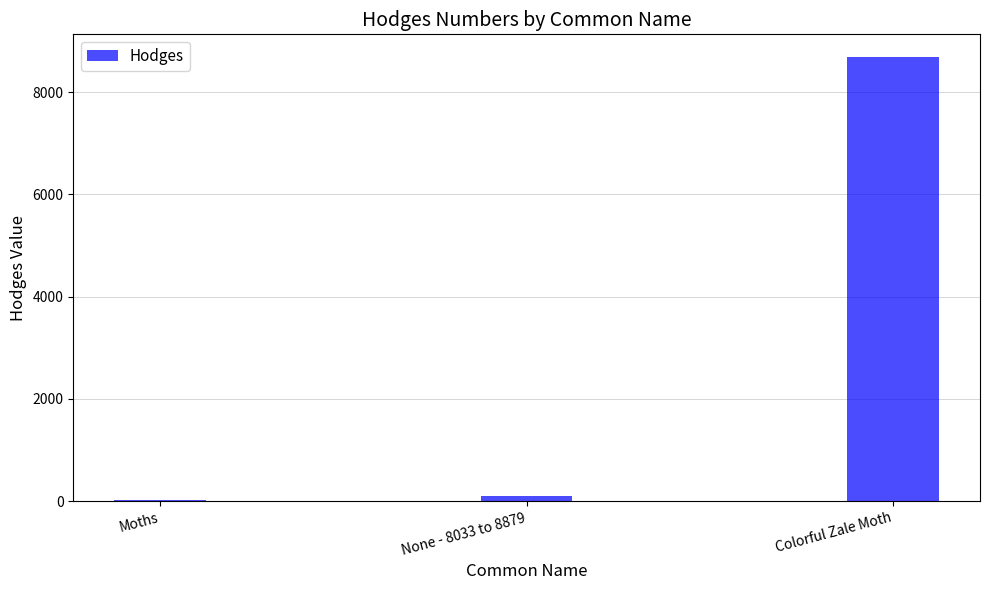

Is it true that the value at None - 8033 to 8879 is 93.2?

True